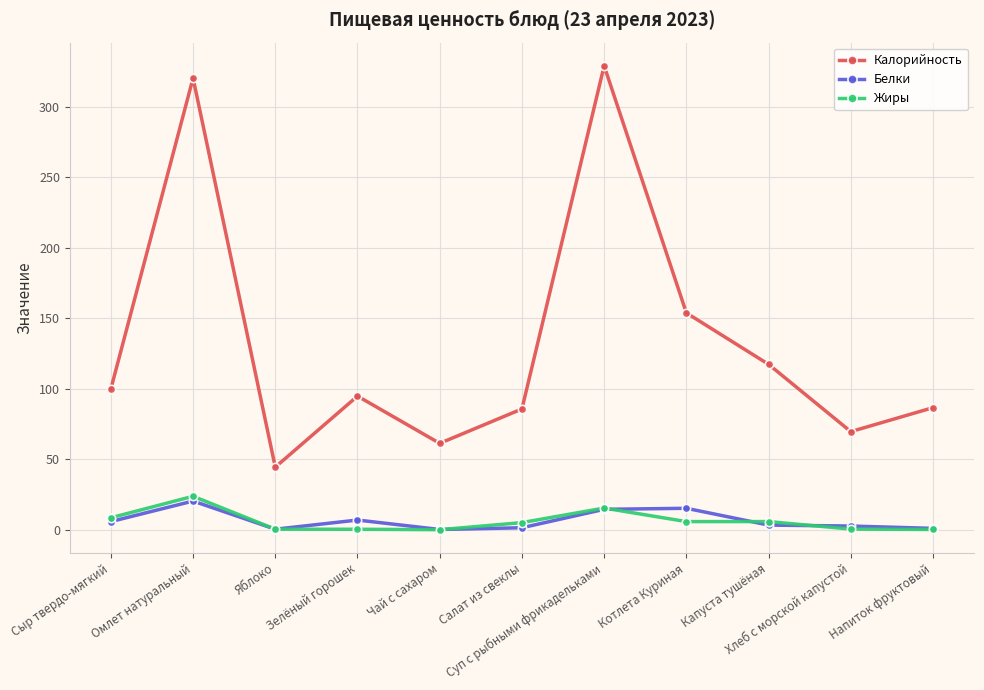

True or false: Белки has more than 0 interior local peaks.

True